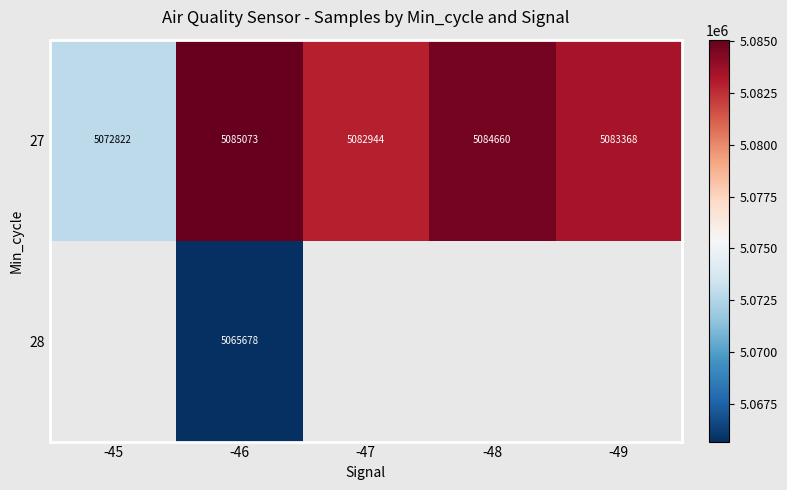

What is the maximum value for 27?

5085073.4